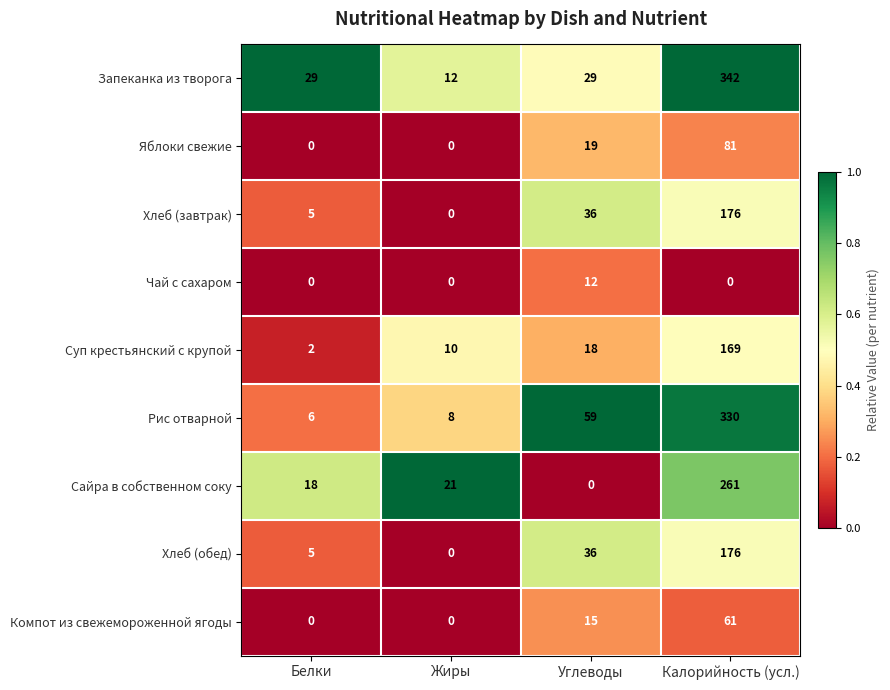

Which label corresponds to the largest value in the chart?

Калорийность (усл.)